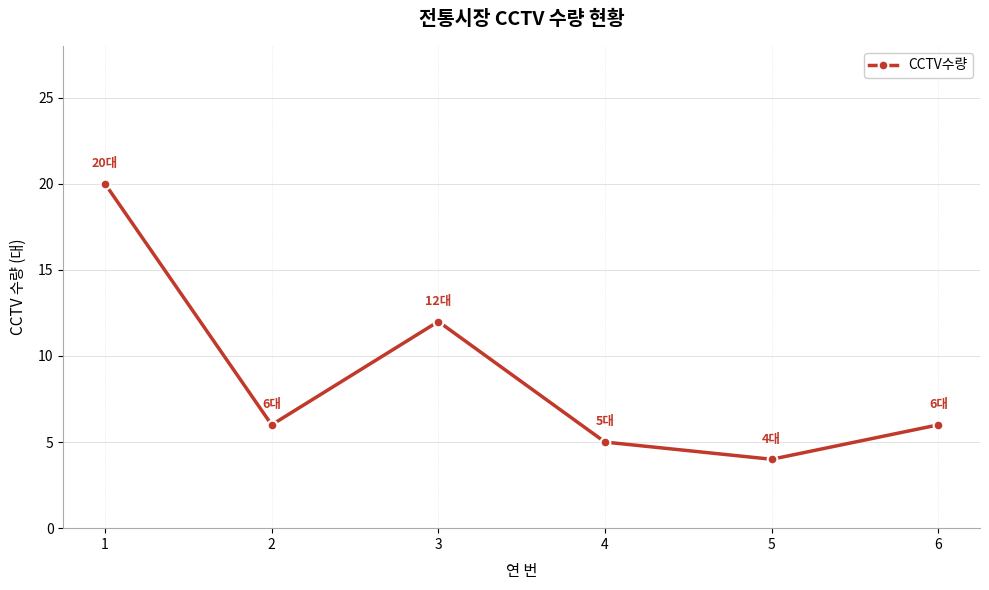

Which category has the lowest value across all series?

5